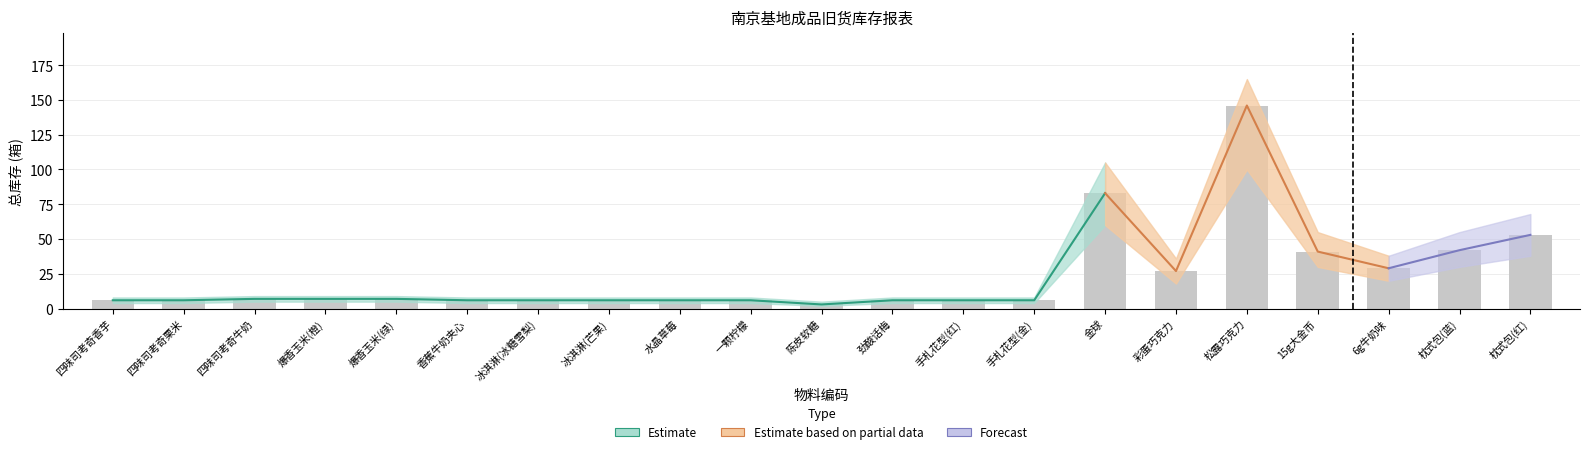

How many series are shown in this chart?

4